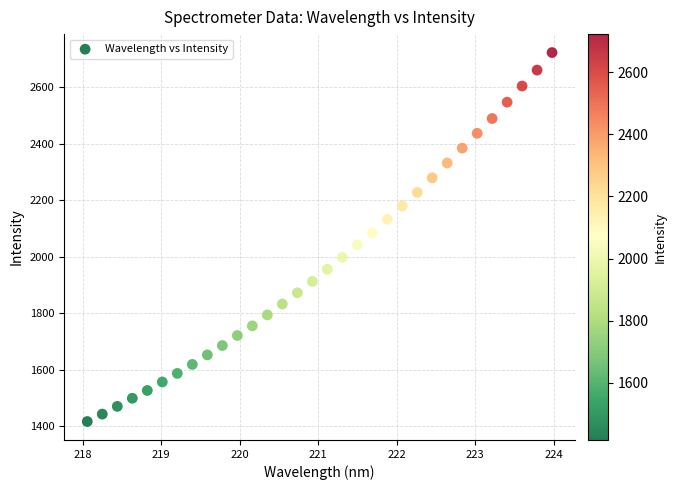

What is the range of X values (max minus min)?

5.9